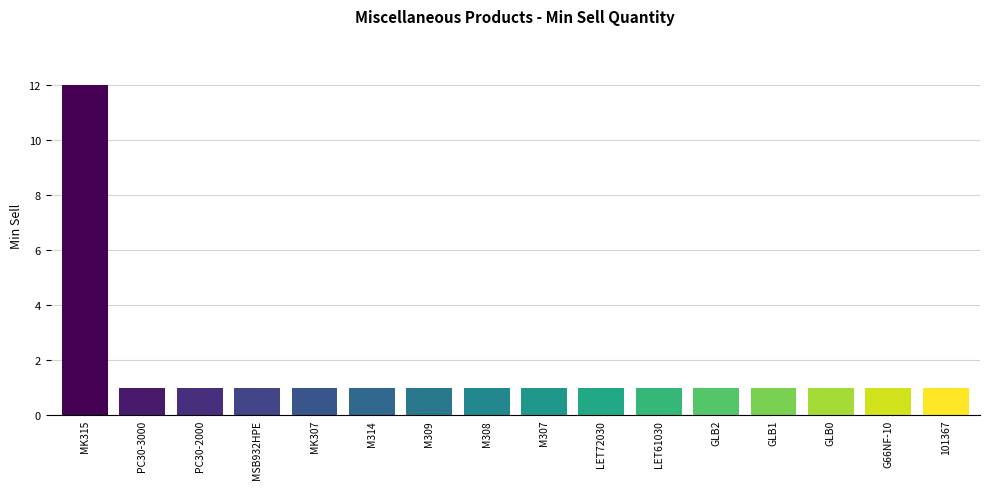

What is the label of the 14th bar from the right?

PC30-2000